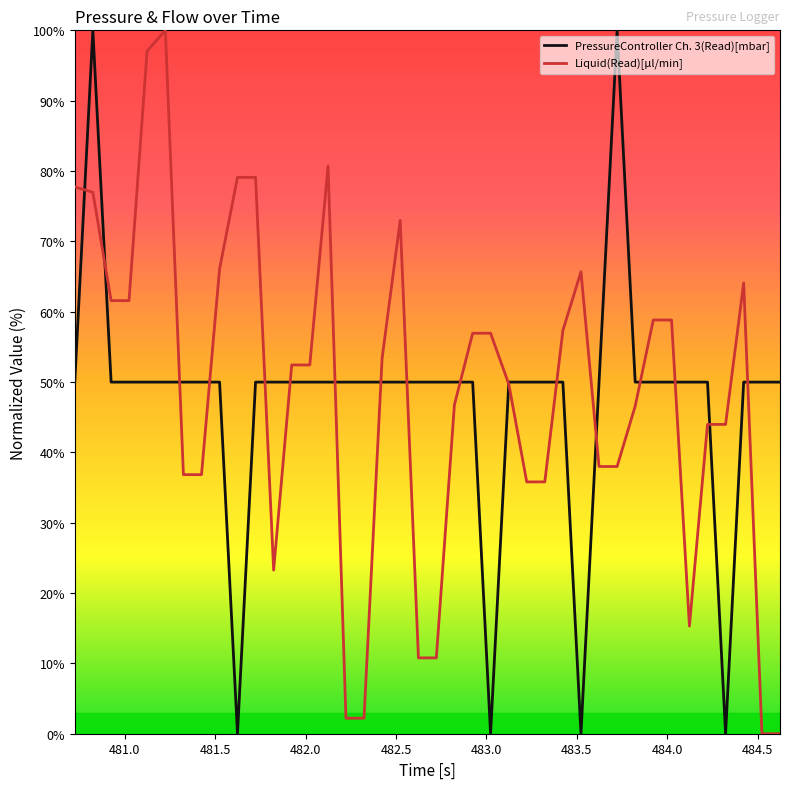

What is the maximum value for PressureController Ch. 3(Read)[mbar]?

100.0